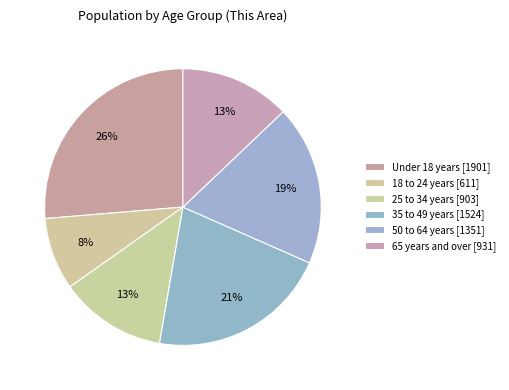

How many slices are in this pie chart?

6